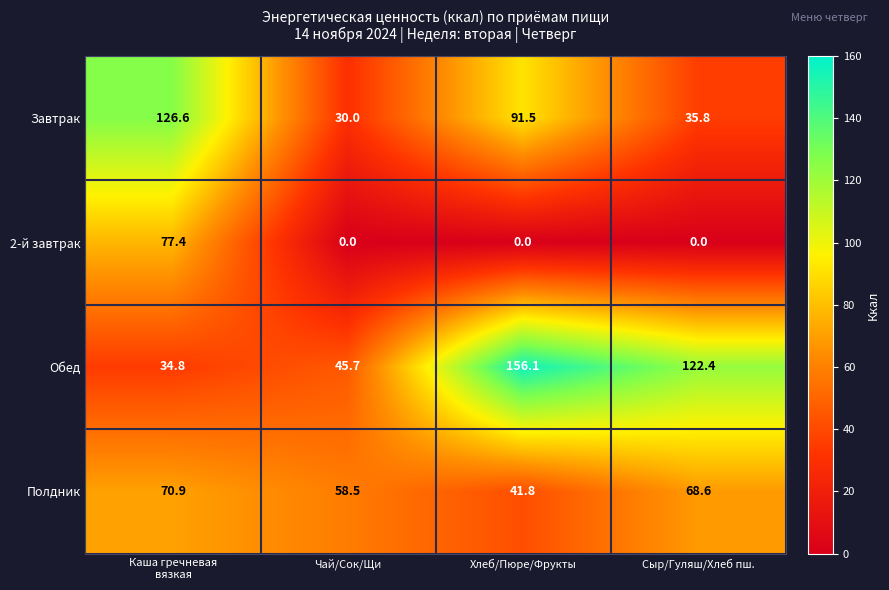

Count the number of categories in the chart.

4